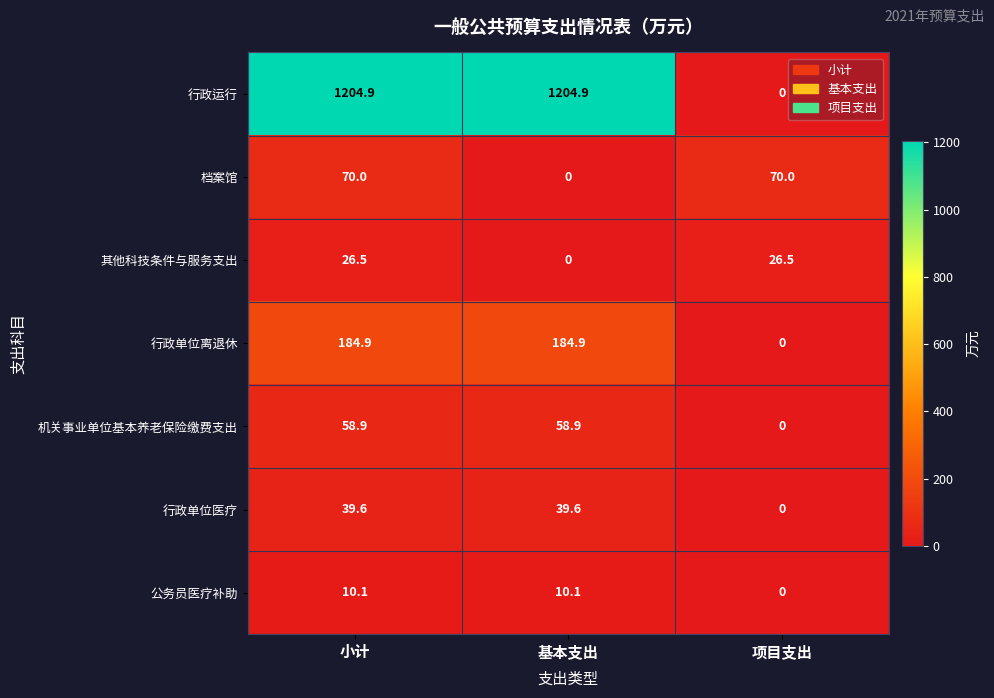

What is the spread (max minus min) of values at 小计?

1194.8